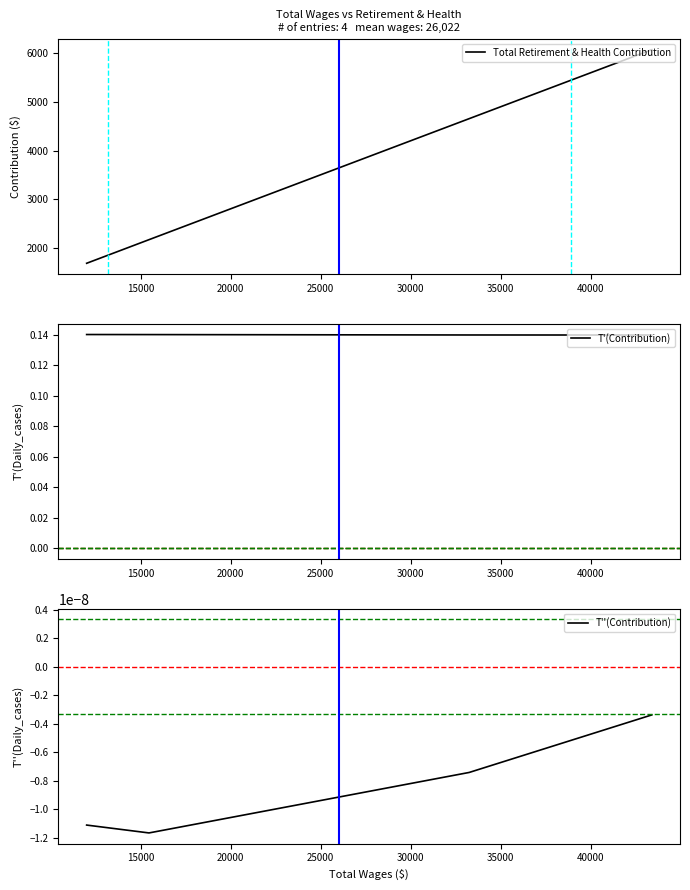

Is this an area chart (filled region under the line)?

No